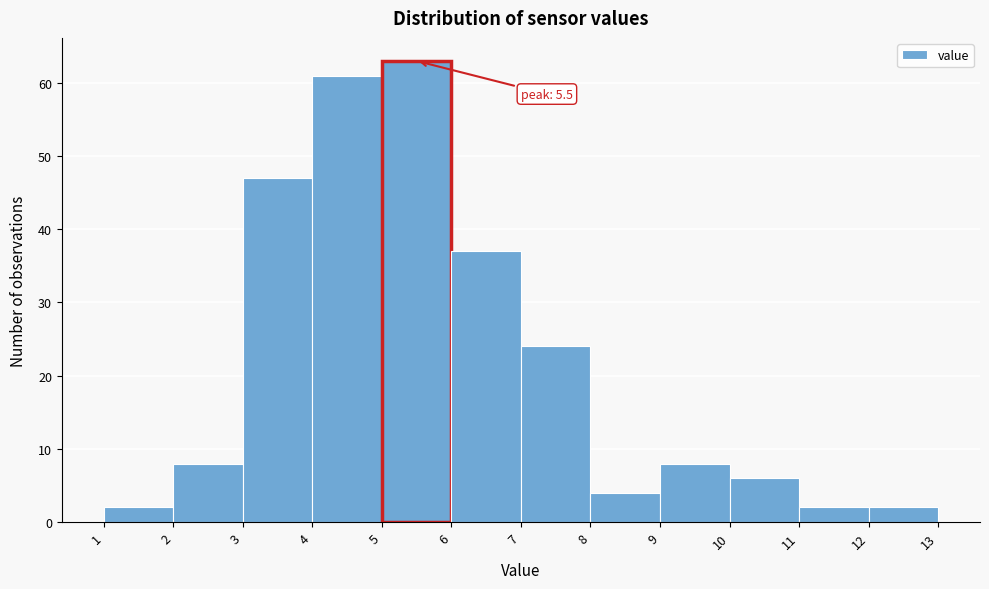

Over which range of the x-axis is the bar tallest?

5 to 6